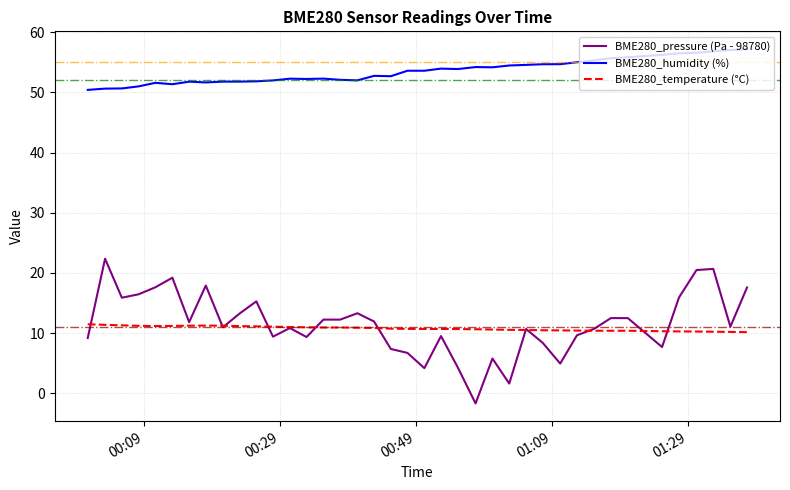

What is the greatest value displayed?

57.2